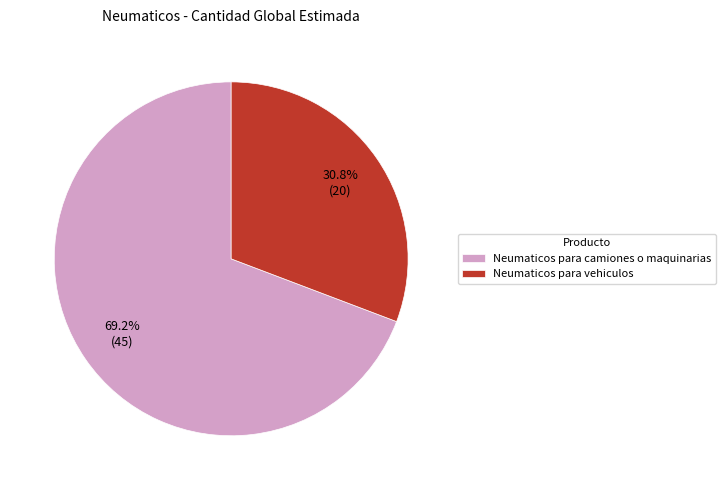

To the nearest percent, what is the average slice percentage?

50%